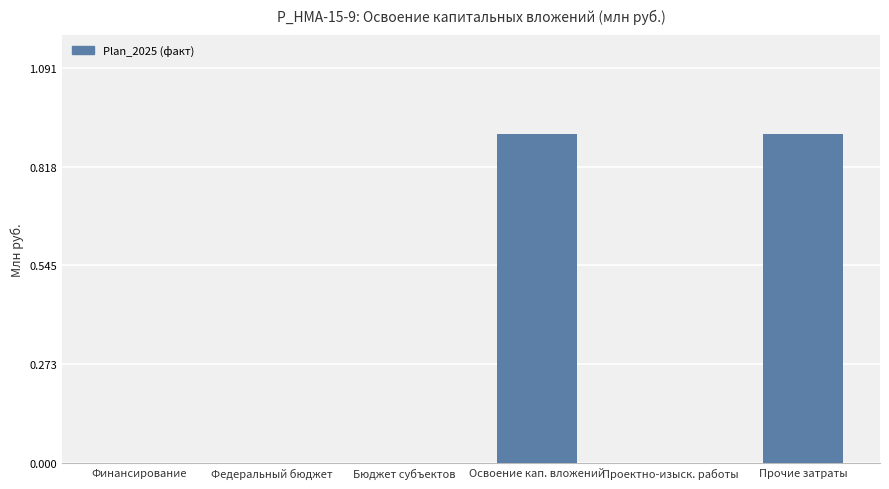

Are the bars grouped side by side (vs. stacked)?

No